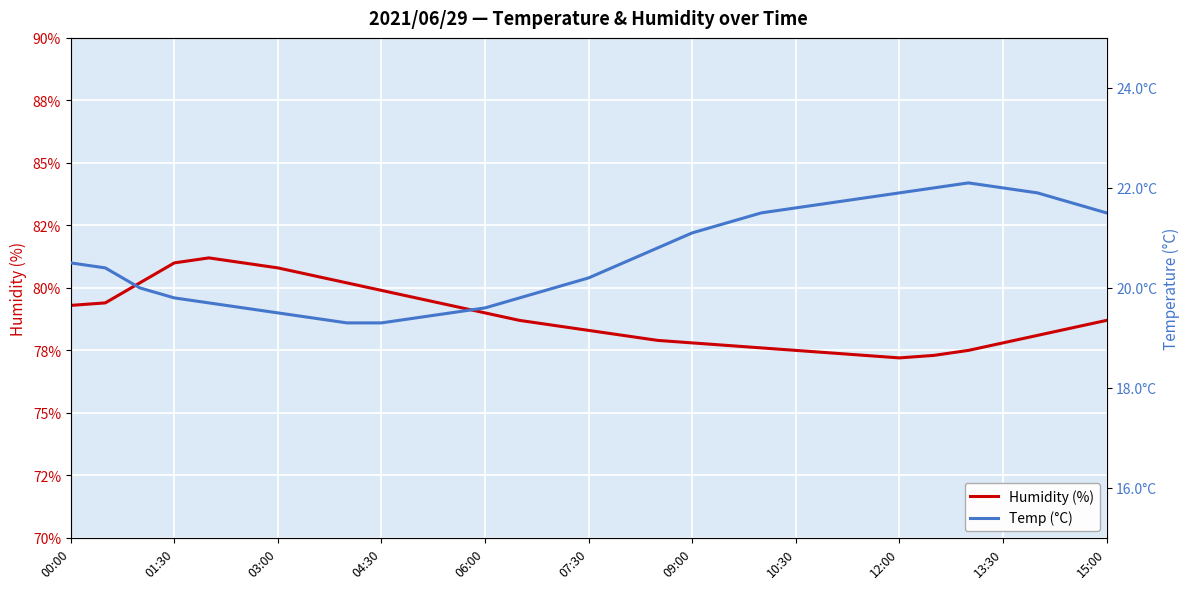

True or false: Temp (°C) and Humidity (%) cross at least once.

False